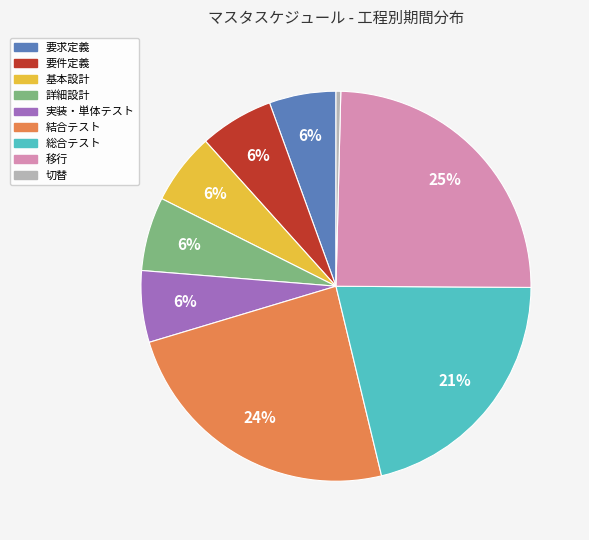

Count the number of slices in the pie.

9